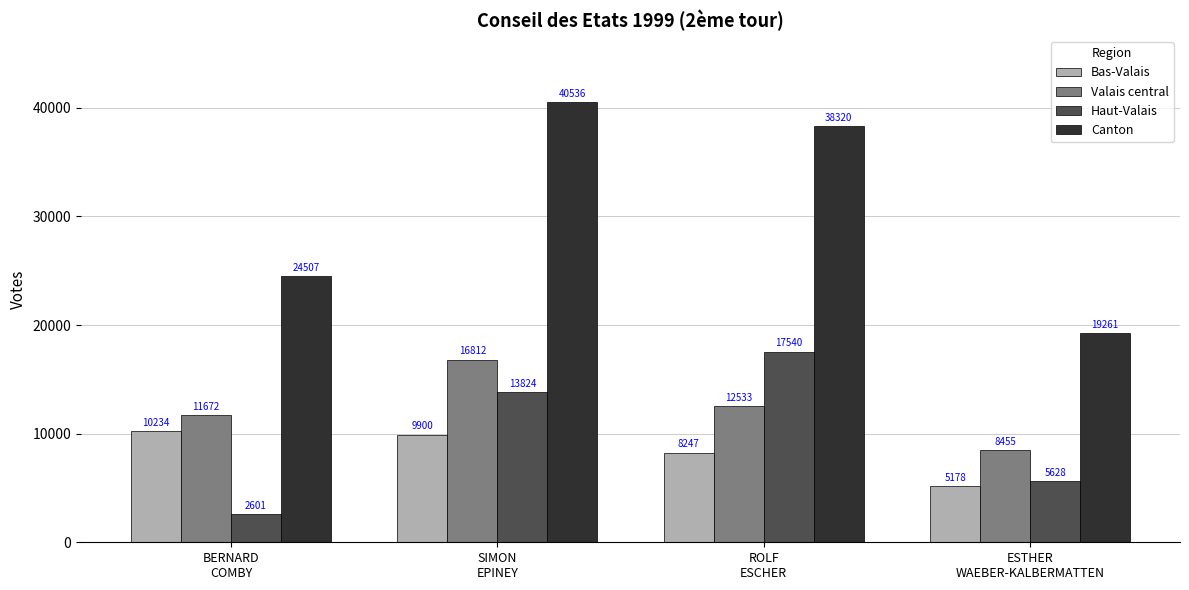

What is the label of the 1st bar from the left?

BERNARD
COMBY